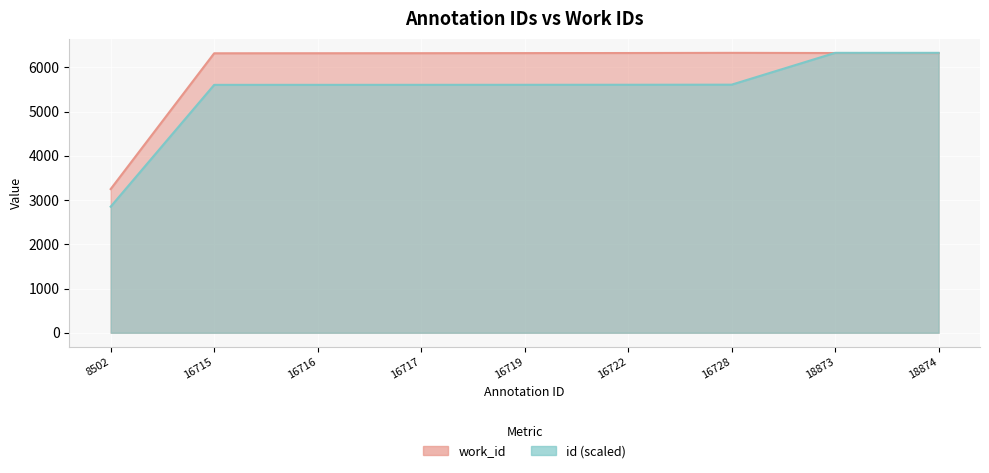

True or false: work_id has more than 0 interior local peaks.

True